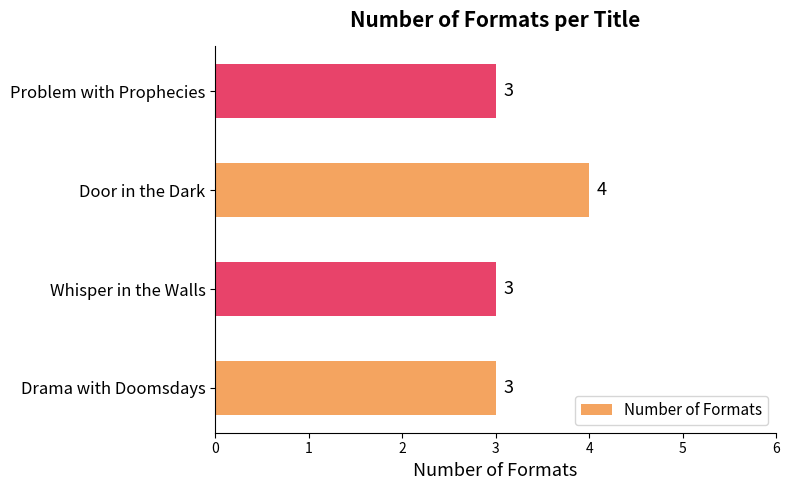

What is the smallest value displayed?

3